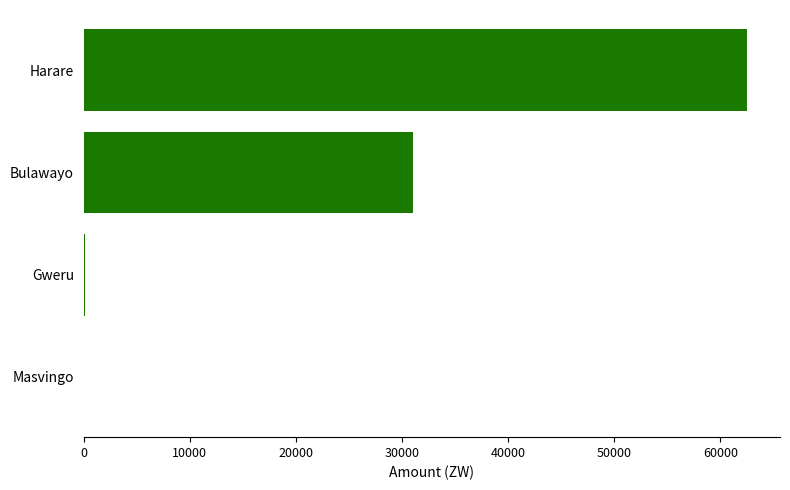

What is the sum of all values?

93727.7